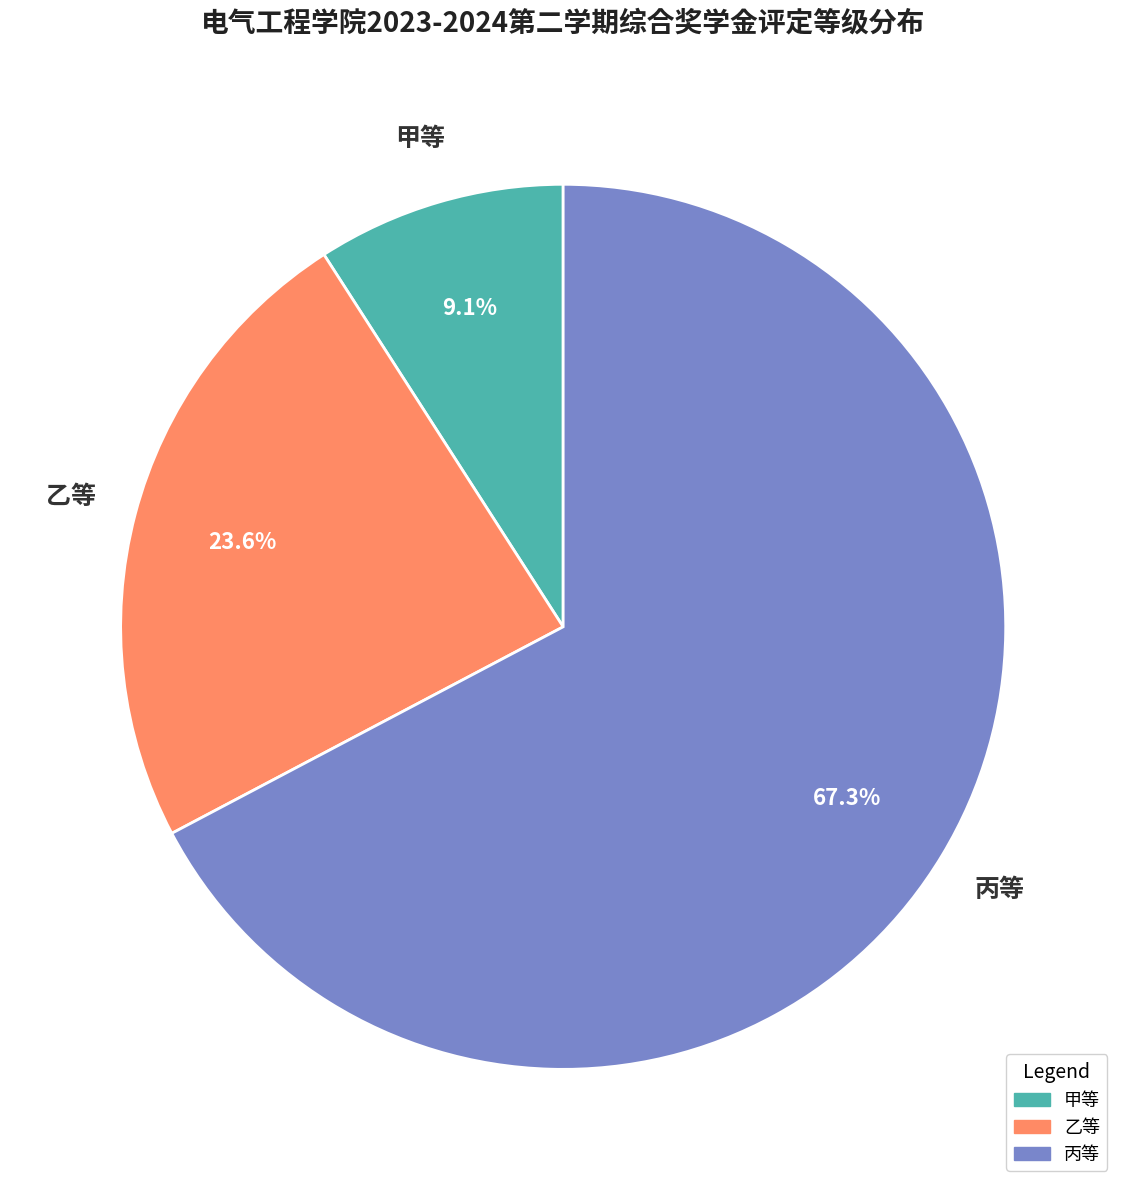

What percentage is the 甲等 slice, to the nearest percent?

9%